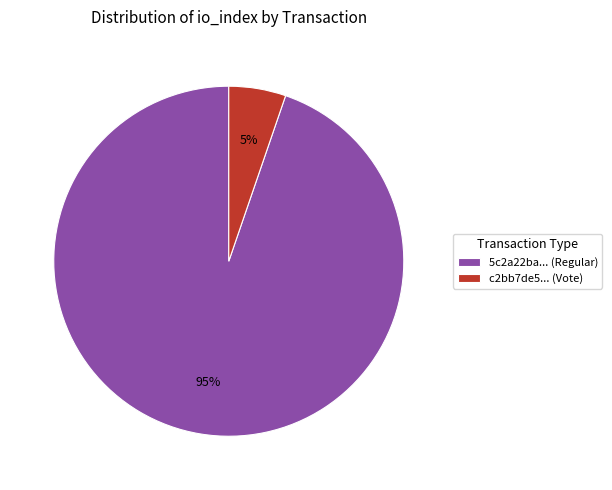

To the nearest percent, what is the average slice percentage?

50%